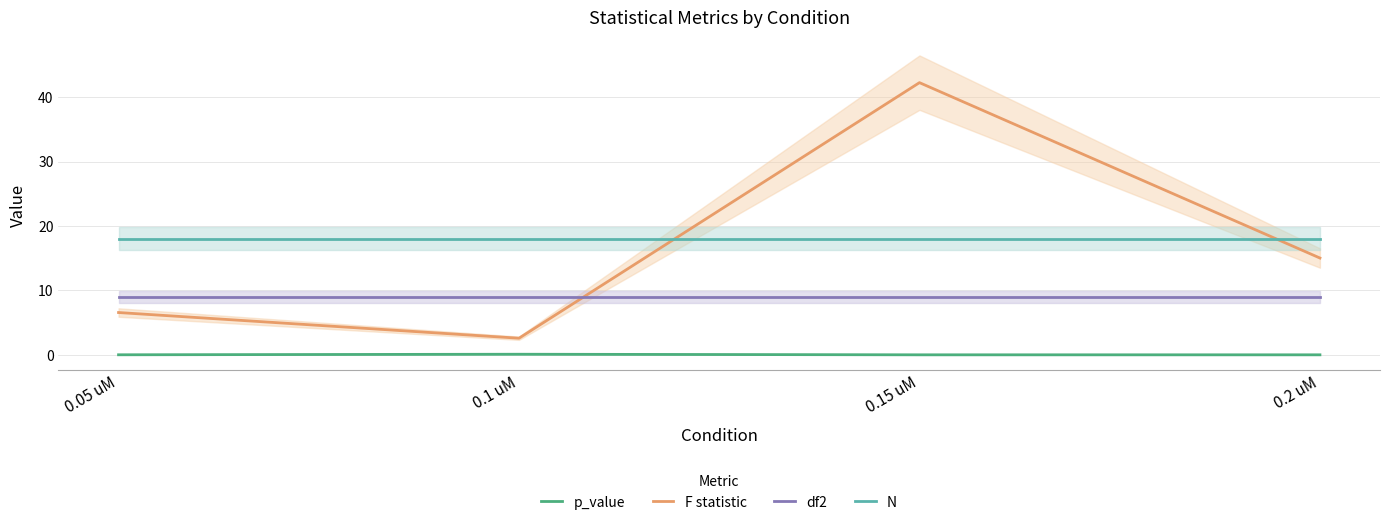

Which series changed the most between 0.05 uM and 0.1 uM?

F statistic